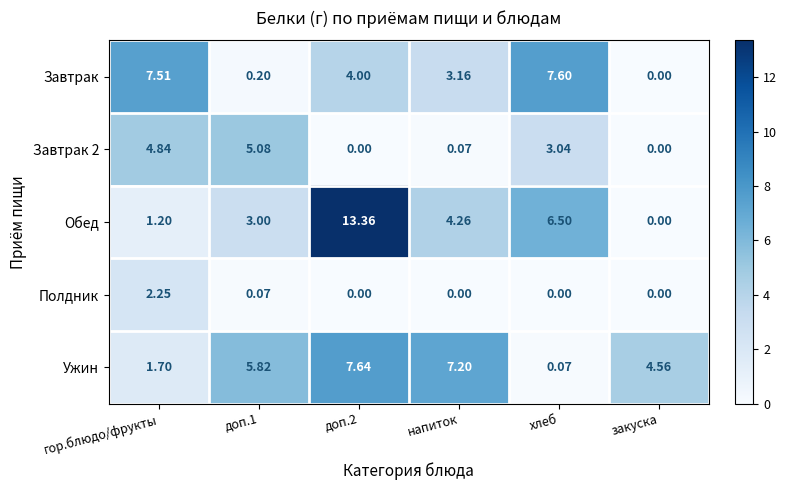

Where does the Завтрак series first go above 4?

гор.блюдо/фрукты